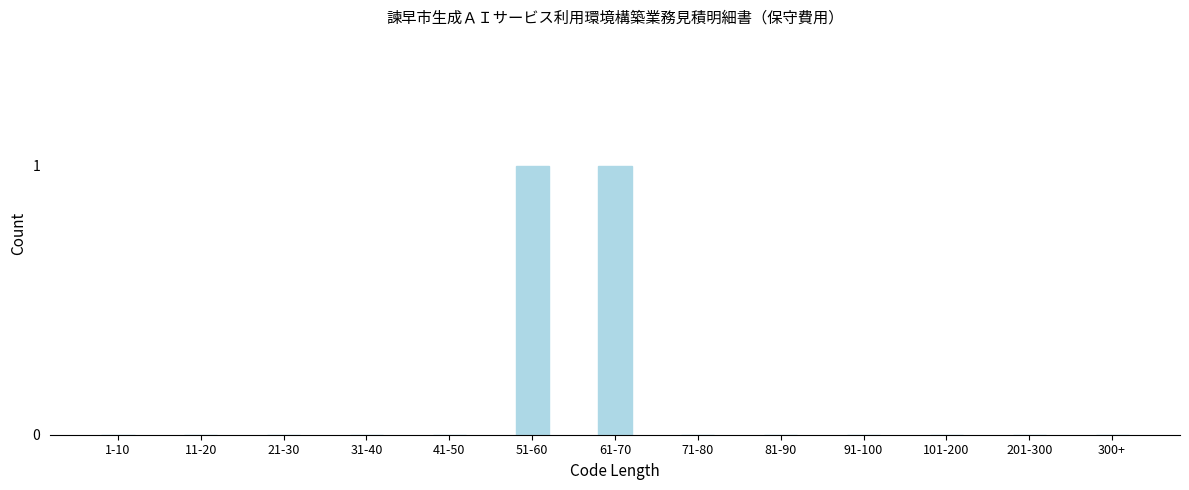

Reading right to left, list all the values displayed in this chart.

300+=0	201-300=0	101-200=0	91-100=0	81-90=0	71-80=0	61-70=1	51-60=1	41-50=0	31-40=0	21-30=0	11-20=0	1-10=0